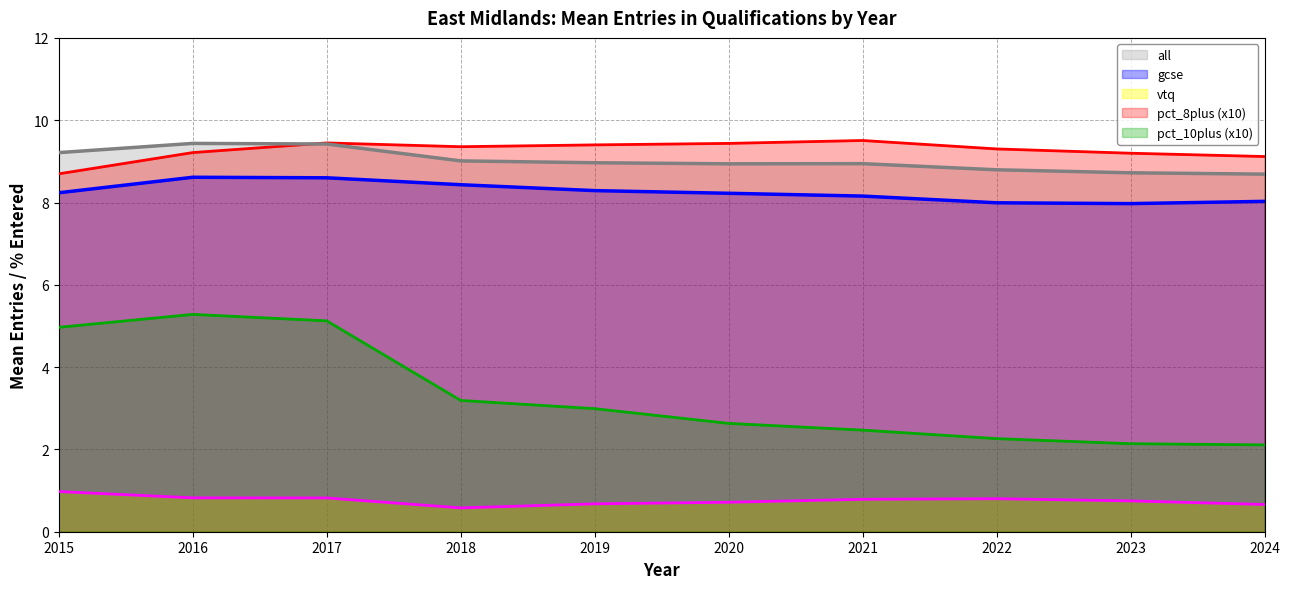

Is it true that pct_8plus equals 12.9 at 2016?

False